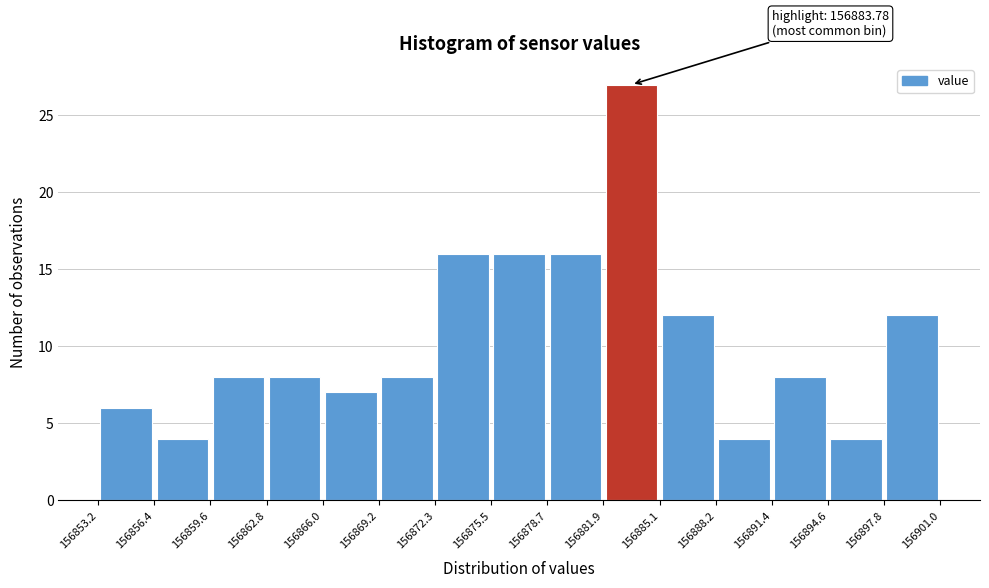

Over which range of the x-axis is the bar tallest?

156881.9 to 156885.1